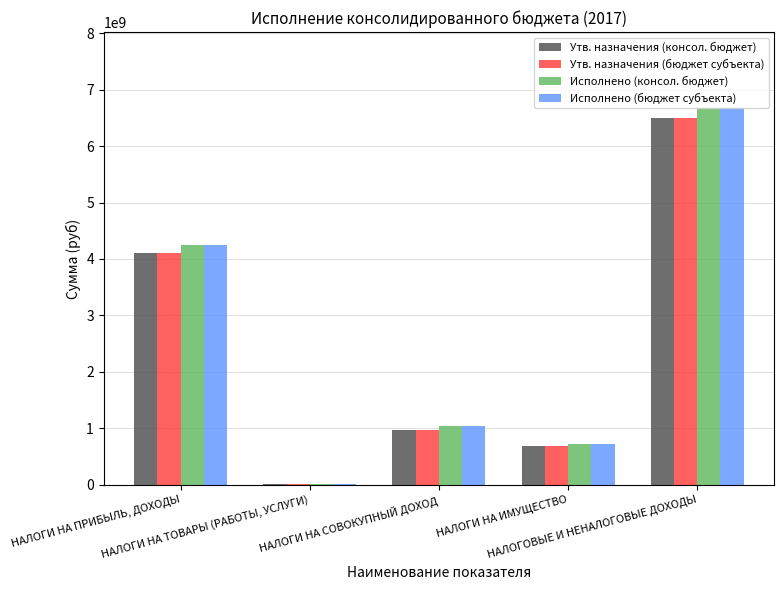

True or false: Исполнено (консол. бюджет) has a value of 6681717921.9 at НАЛОГОВЫЕ И НЕНАЛОГОВЫЕ ДОХОДЫ.

True